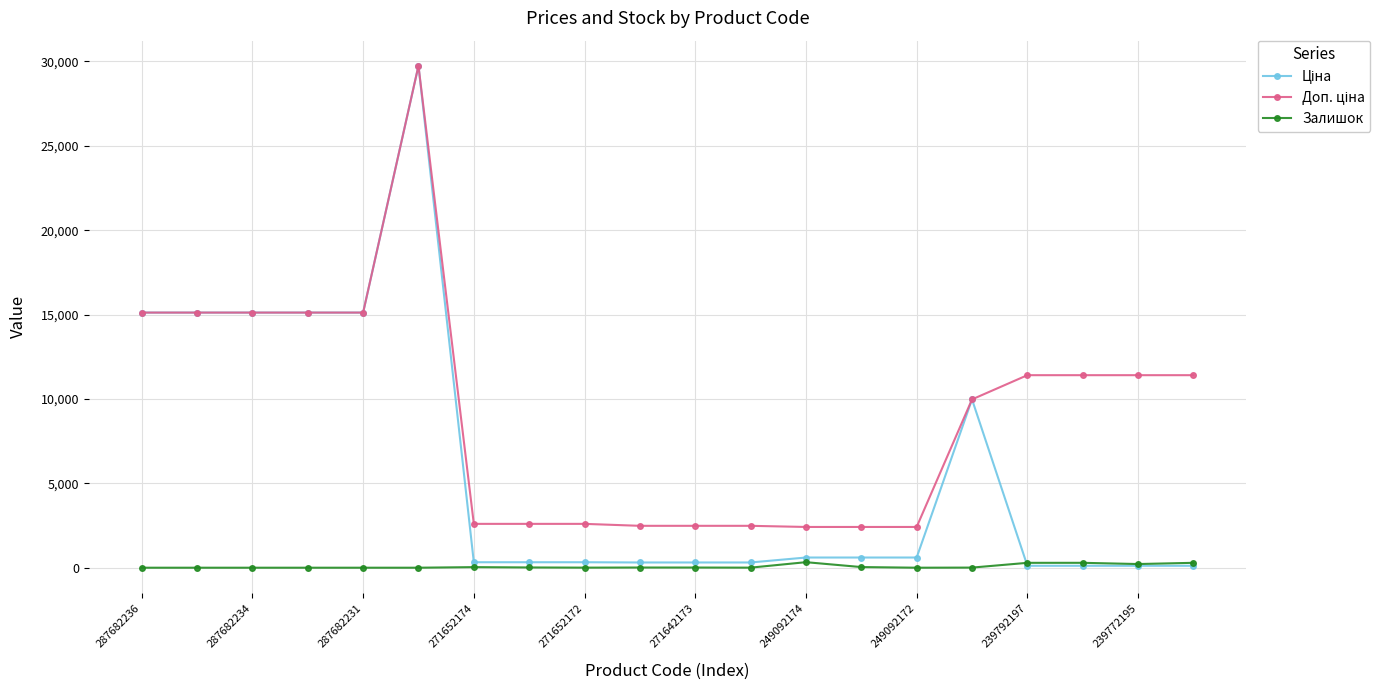

What is the difference between the maximum and minimum values in the Залишок series?

328.0